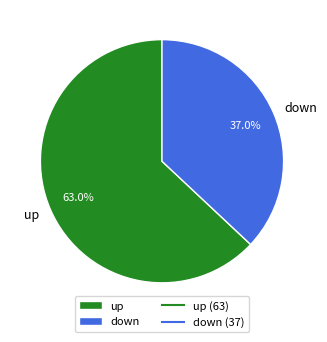

Rank the categories by value from highest to lowest.

up, down